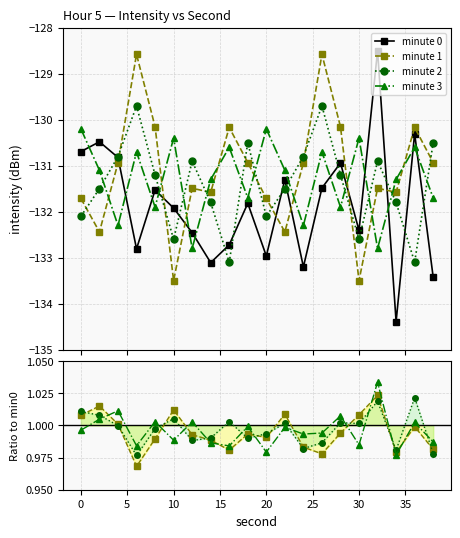

True or false: minute 0 and minute 2 intersect in this chart.

False